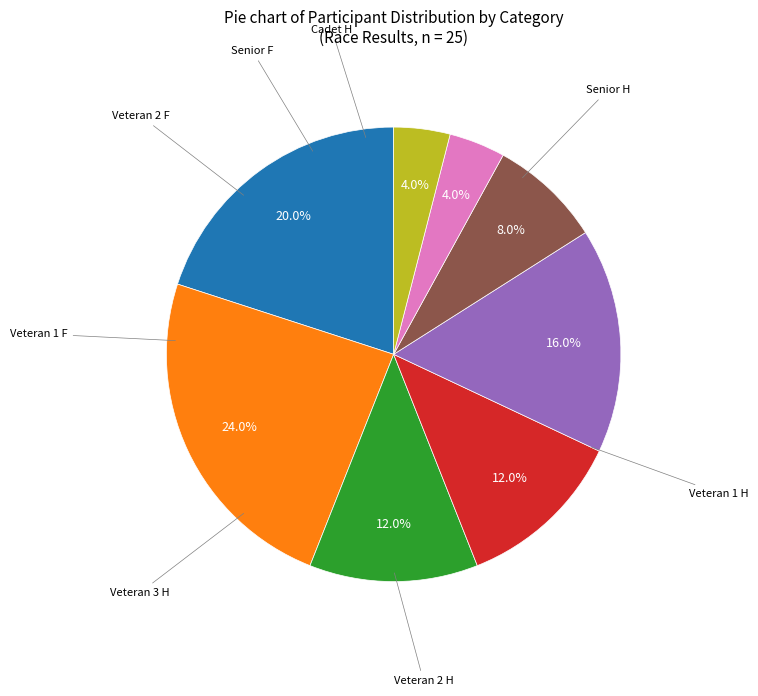

How many slices are in this pie chart?

8